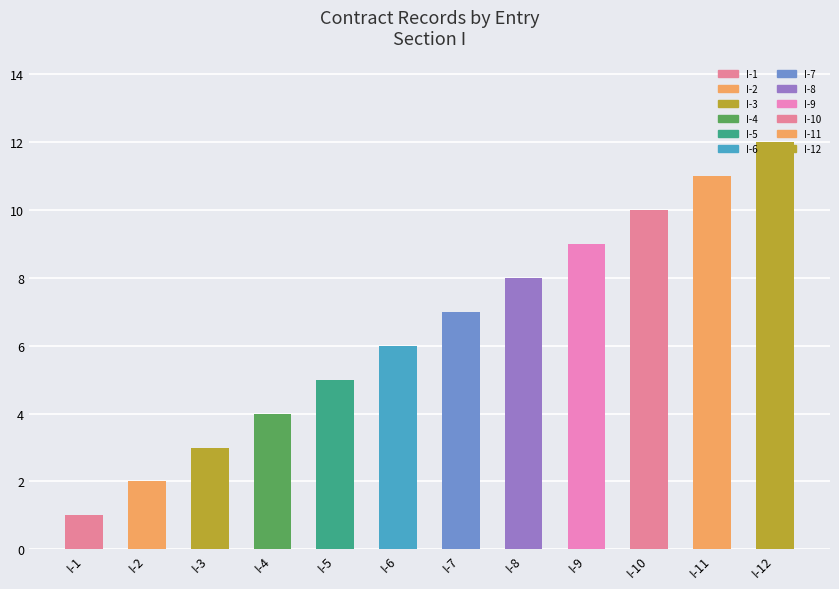

How many bars are there in total?

12